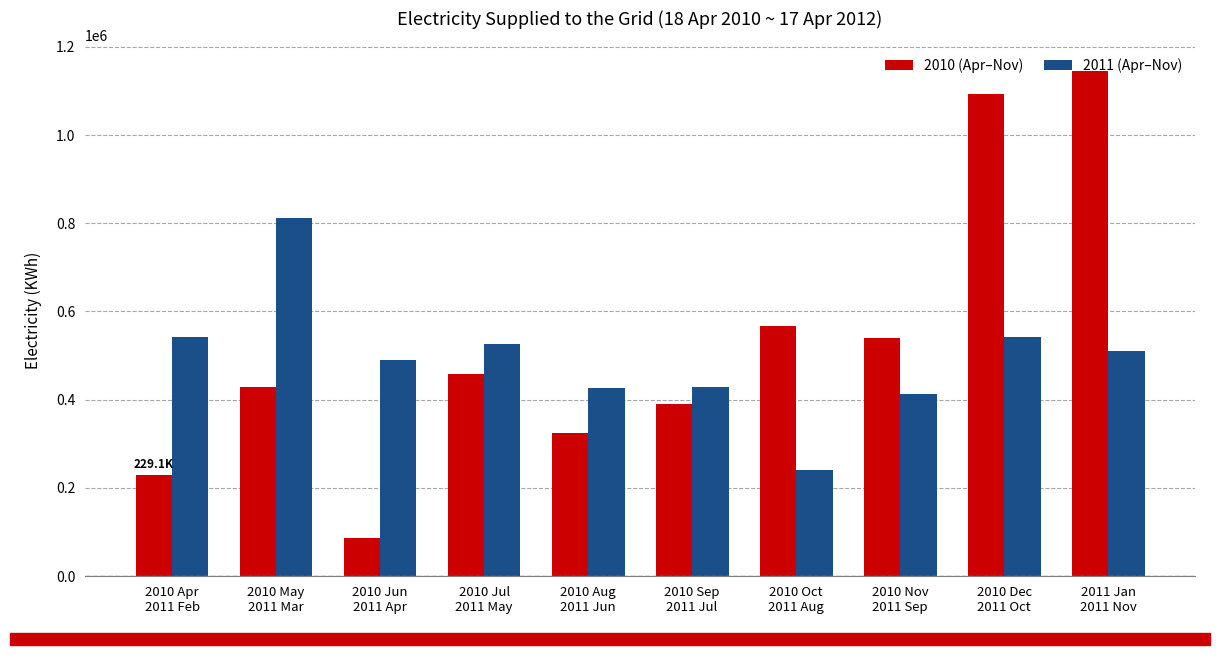

What is the value of the 2010 (Apr–Nov) bar at the 1st from the left?

229077.1